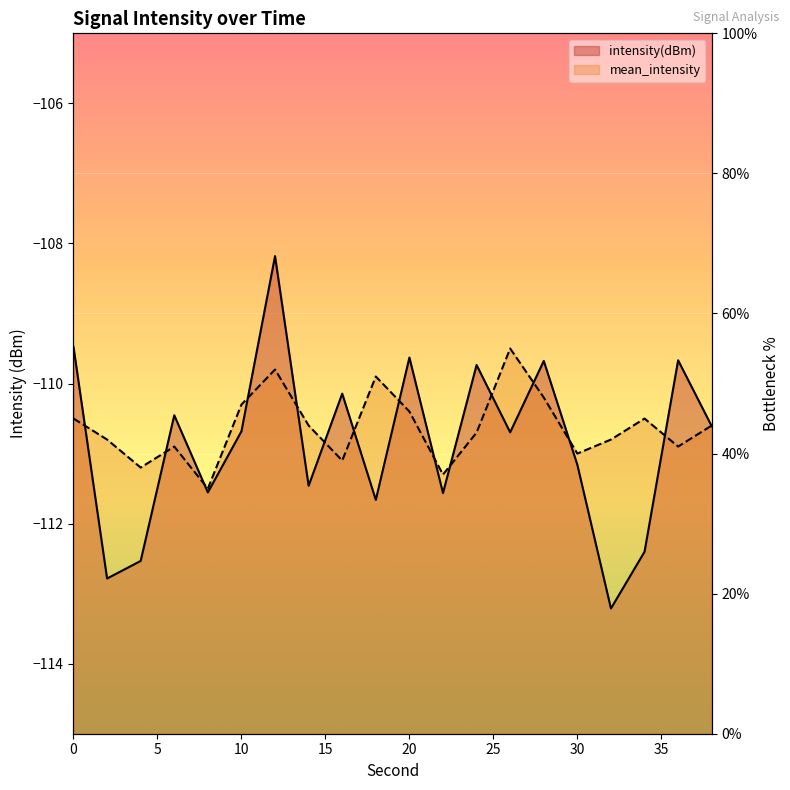

At which category does the chart reach its minimum across all series?

32